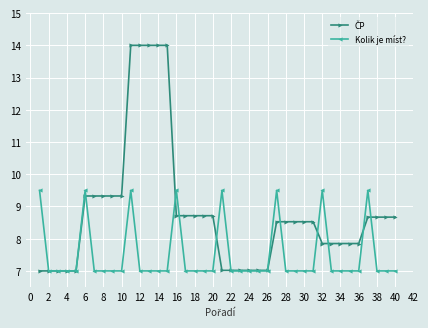

At how many categories does at least one series exceed 9?

16